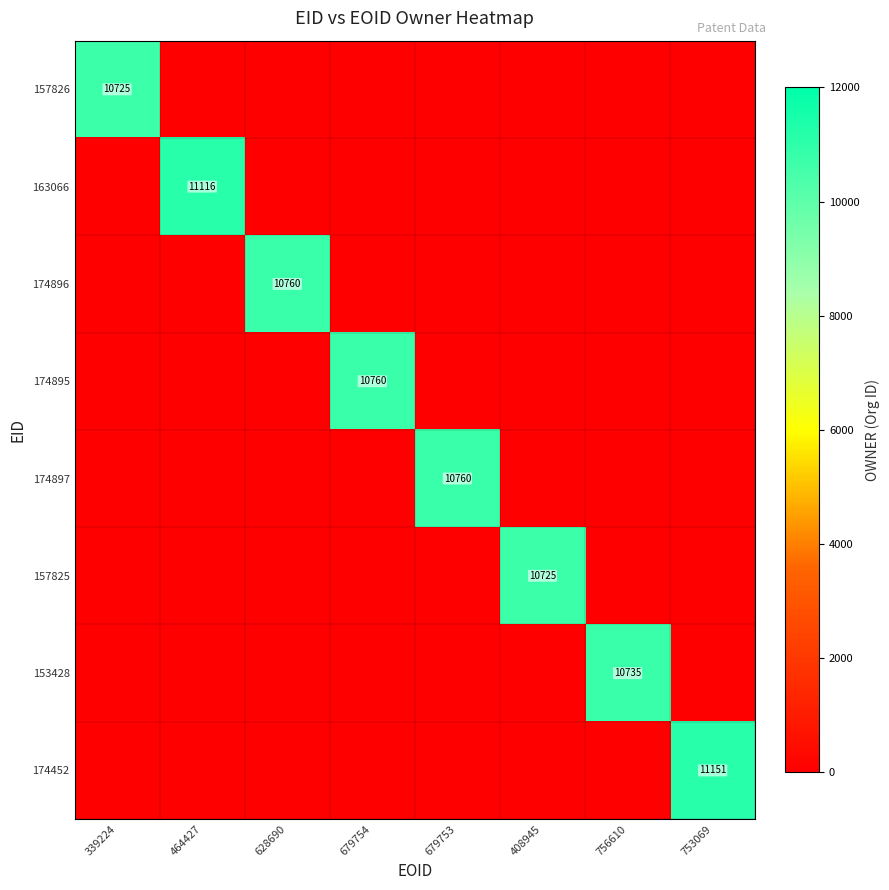

The value of 174897 at 679753 is 7478. True or false?

False